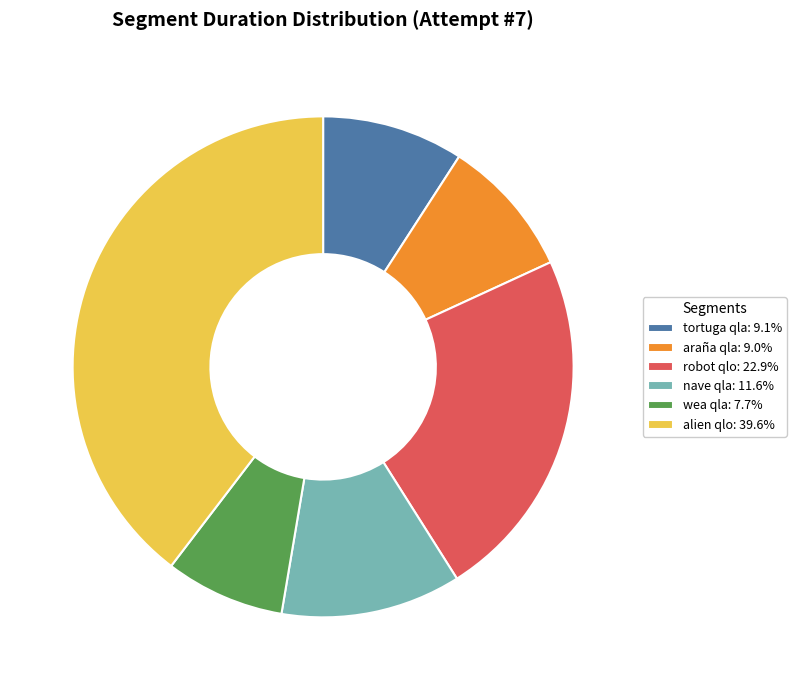

What is the ratio of the value at nave qla: 11.6% to the value at alien qlo: 39.6%?

0.3